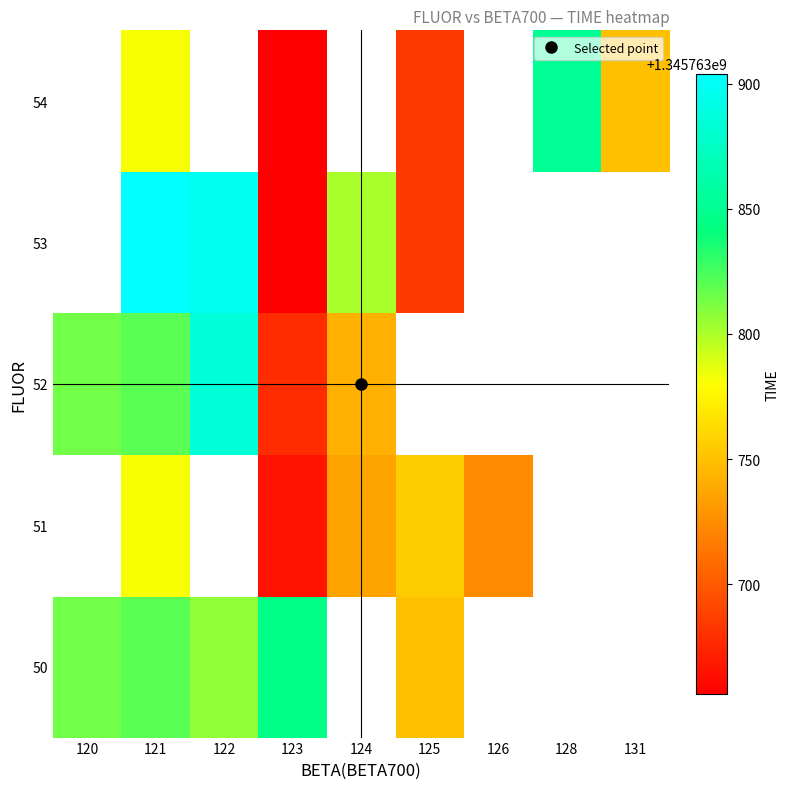

Where does the 53 series first go above 1345763684?

121